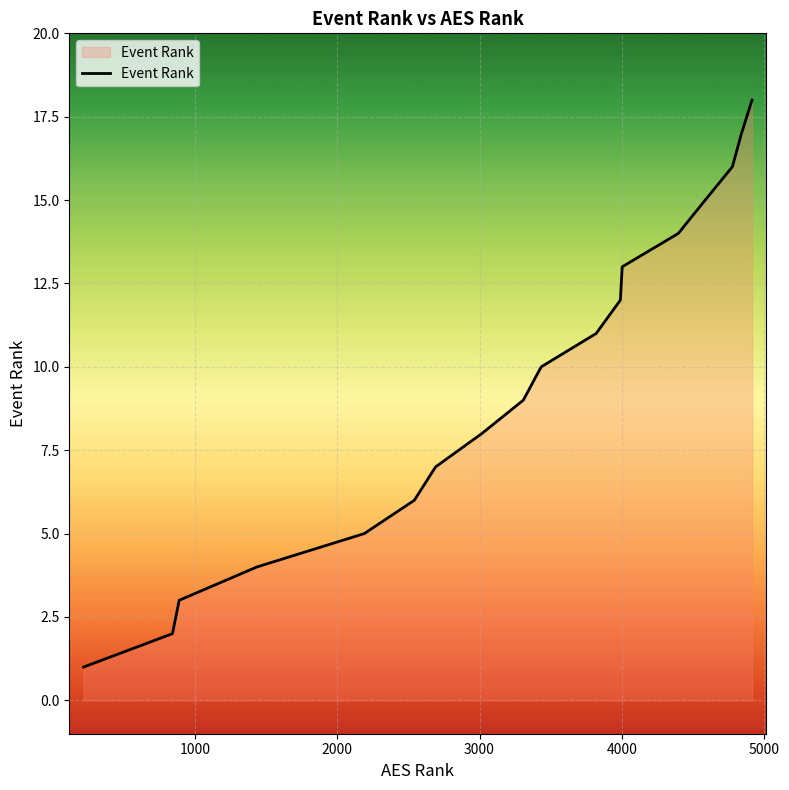

What is the greatest value displayed?

18